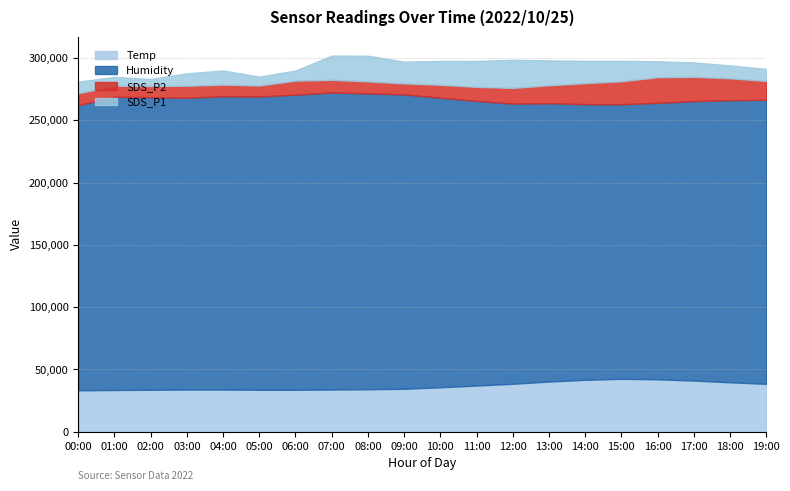

Is it true that Temp equals 57548 at 09:00?

False